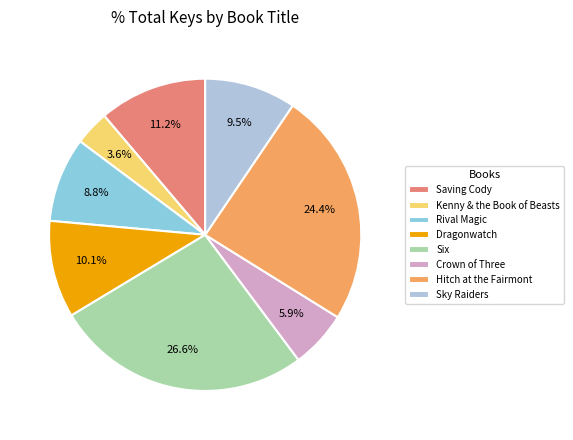

How many segments does this pie chart have?

8